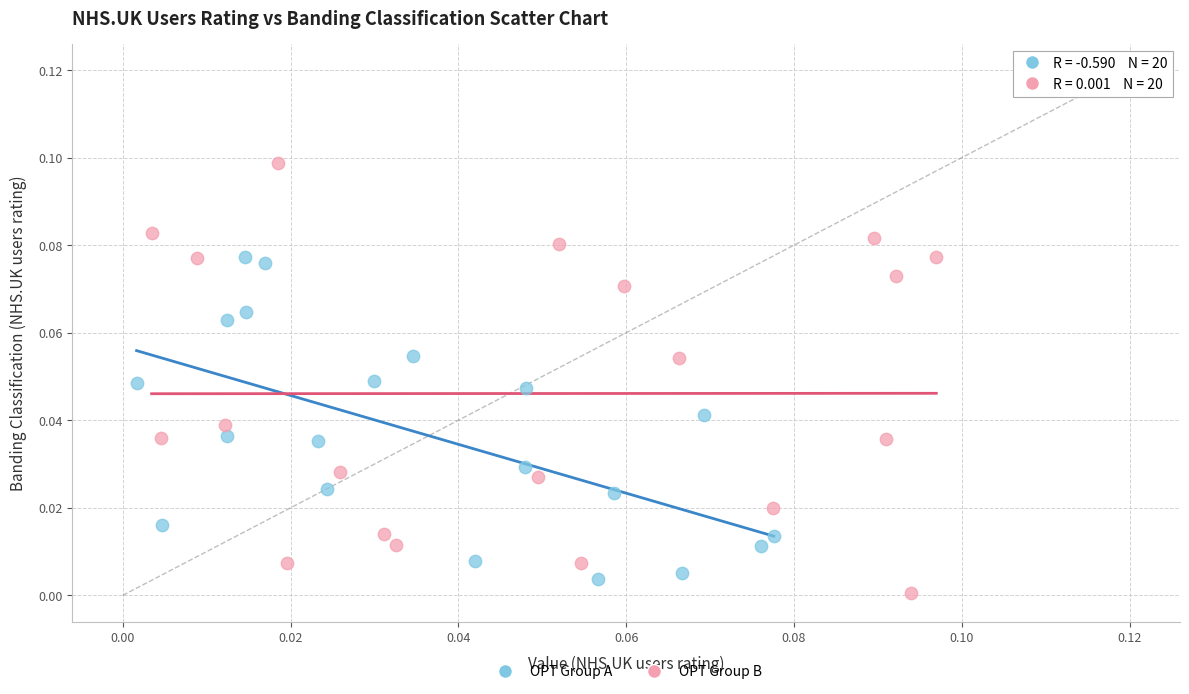

Which series reaches the maximum Y coordinate?

OPT Group B